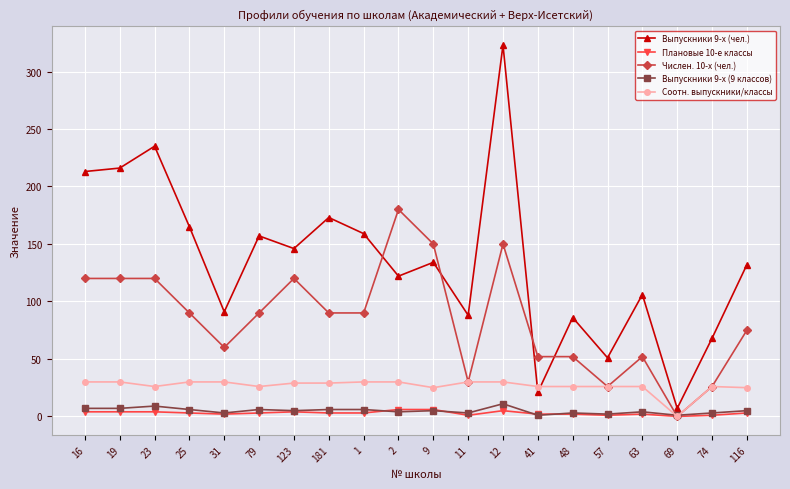

What is the difference between the maximum and second lowest values in the Числен. 10-х (чел.) series?

154